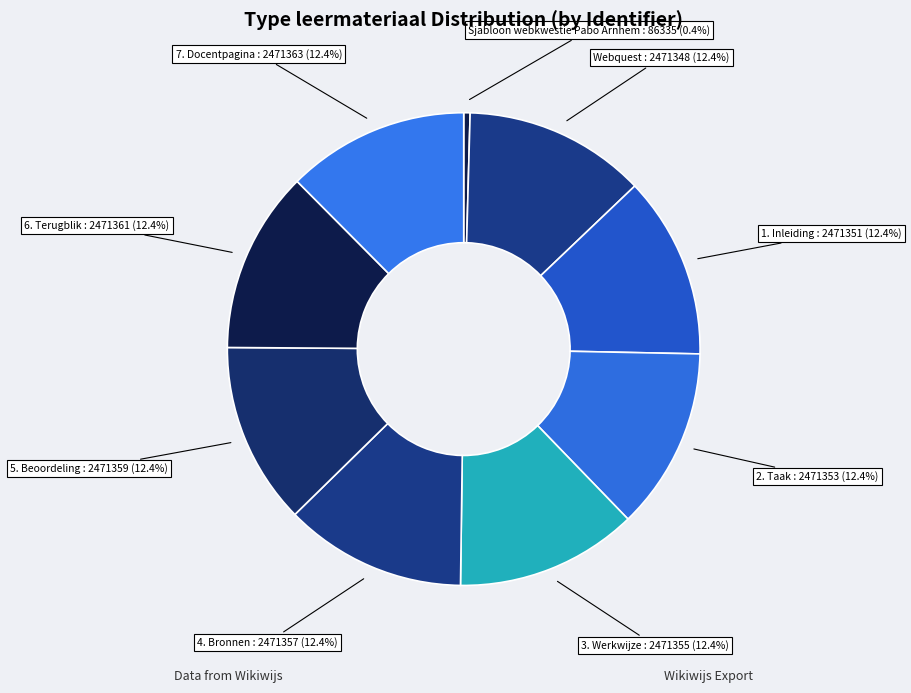

What percentage do Webquest and 1. Inleiding together represent?

24.9%